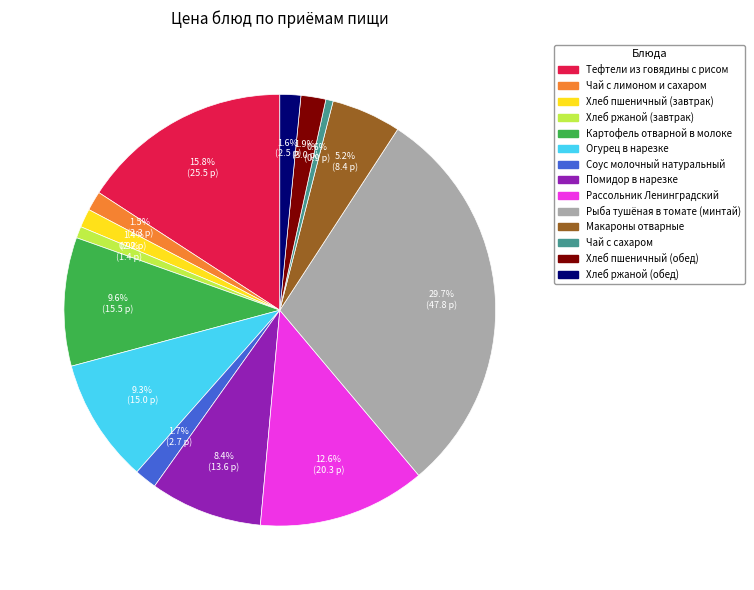

Does any single category account for the majority?

No